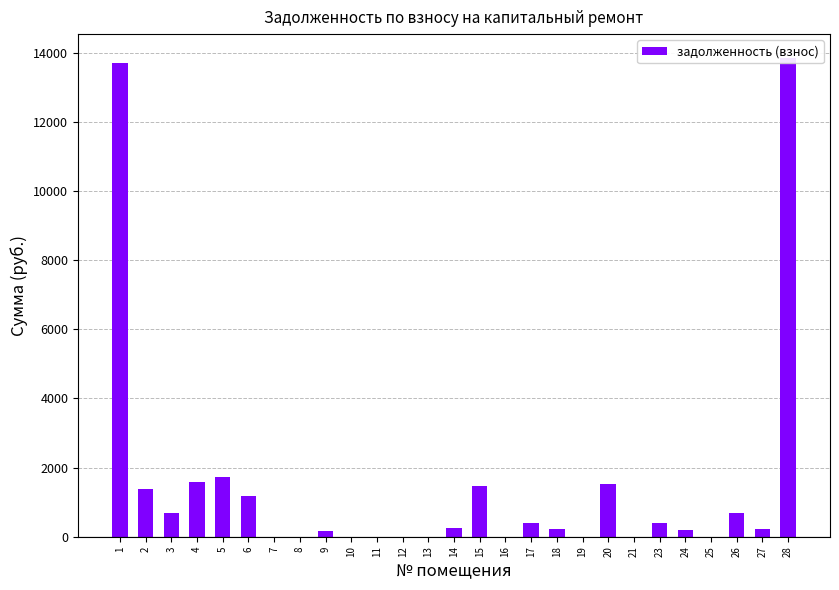

How many categories are shown in the chart?

27